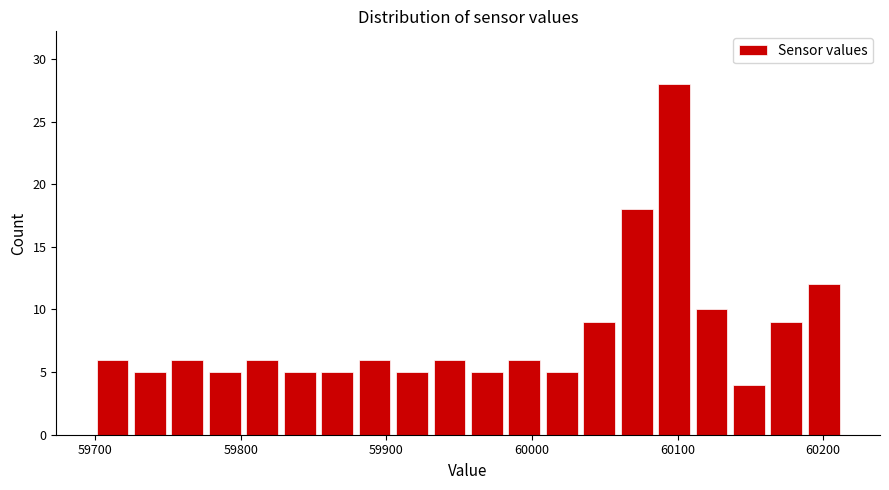

Around what value on the x-axis is the tallest bar? Give the approximate position of its centre, as read against the axis.

60100